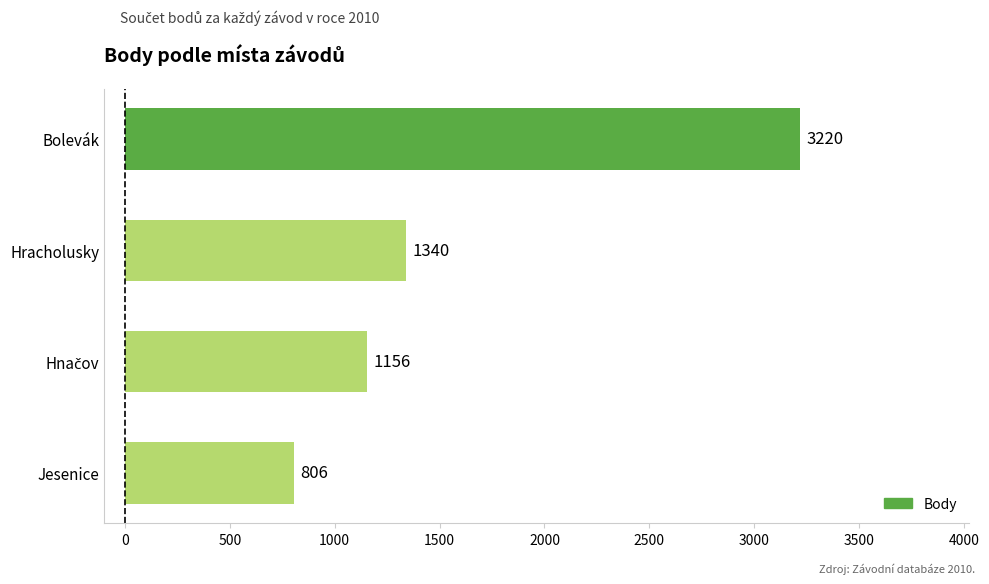

Does the chart contain any negative values?

No